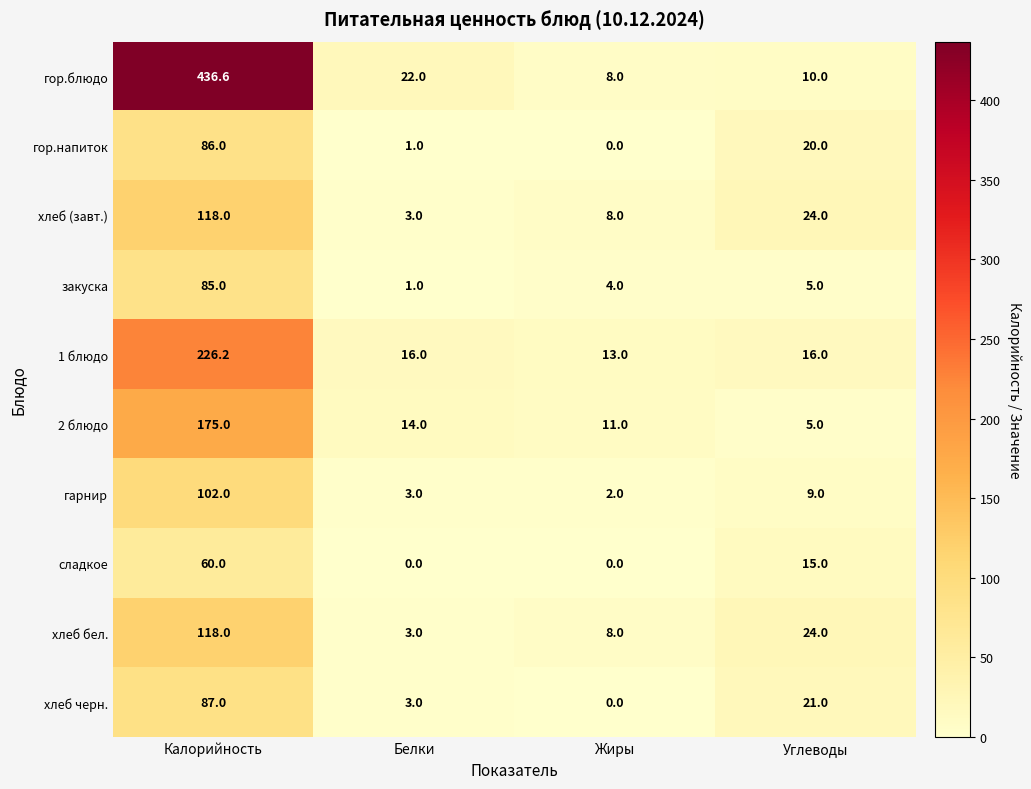

What is the difference between the maximum and minimum values in the 2 блюдо series?

170.0